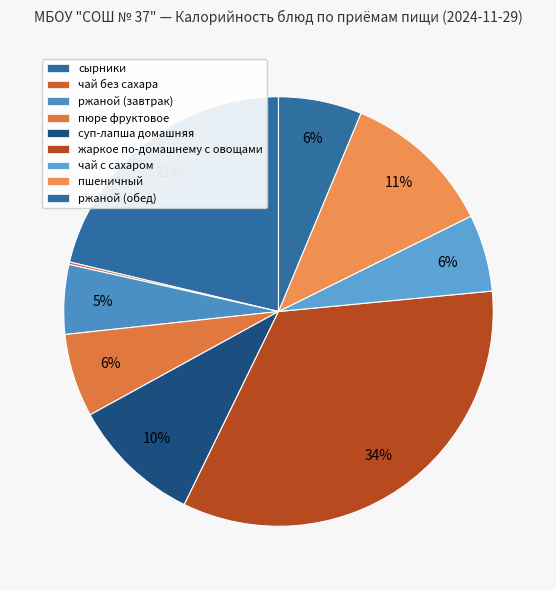

Is it true that ржаной (завтрак) is 15% of the pie?

False